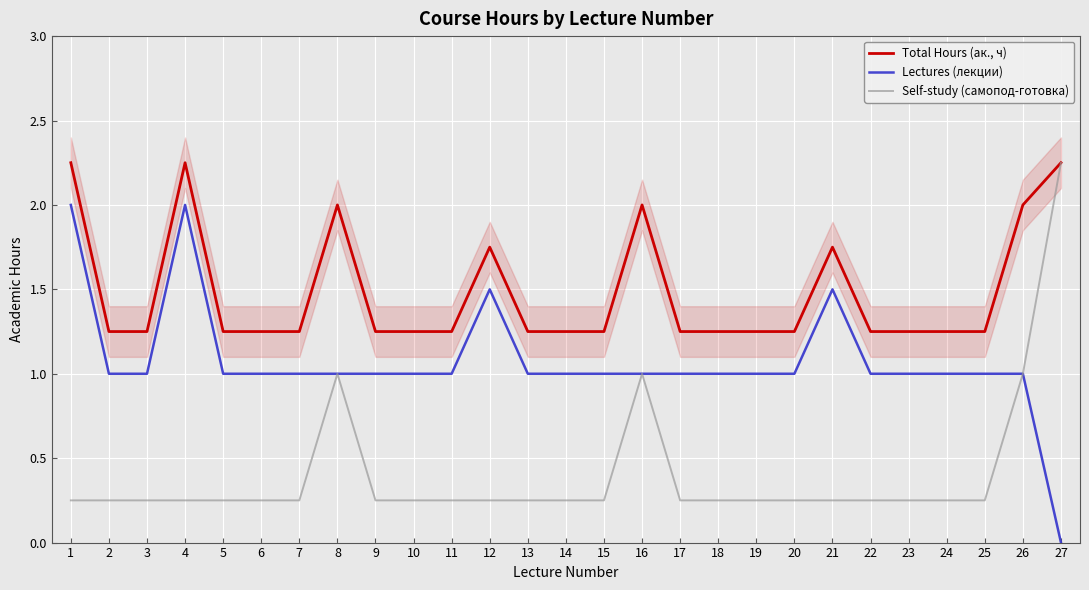

The Self-study (самопод-готовка) series shows 0.3 at 19. True or false?

False